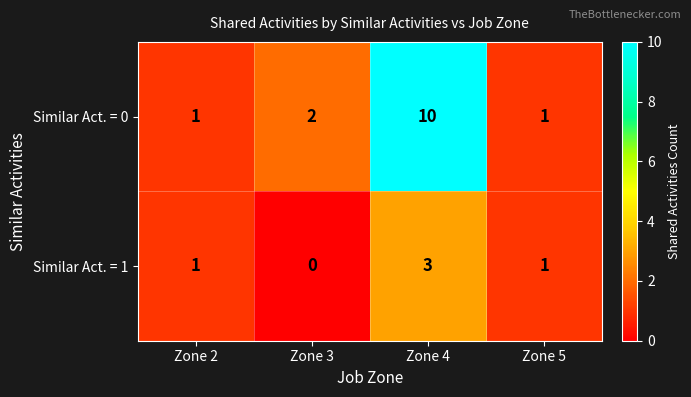

The value of Similar Act. = 0 at Zone 4 is 10. True or false?

True